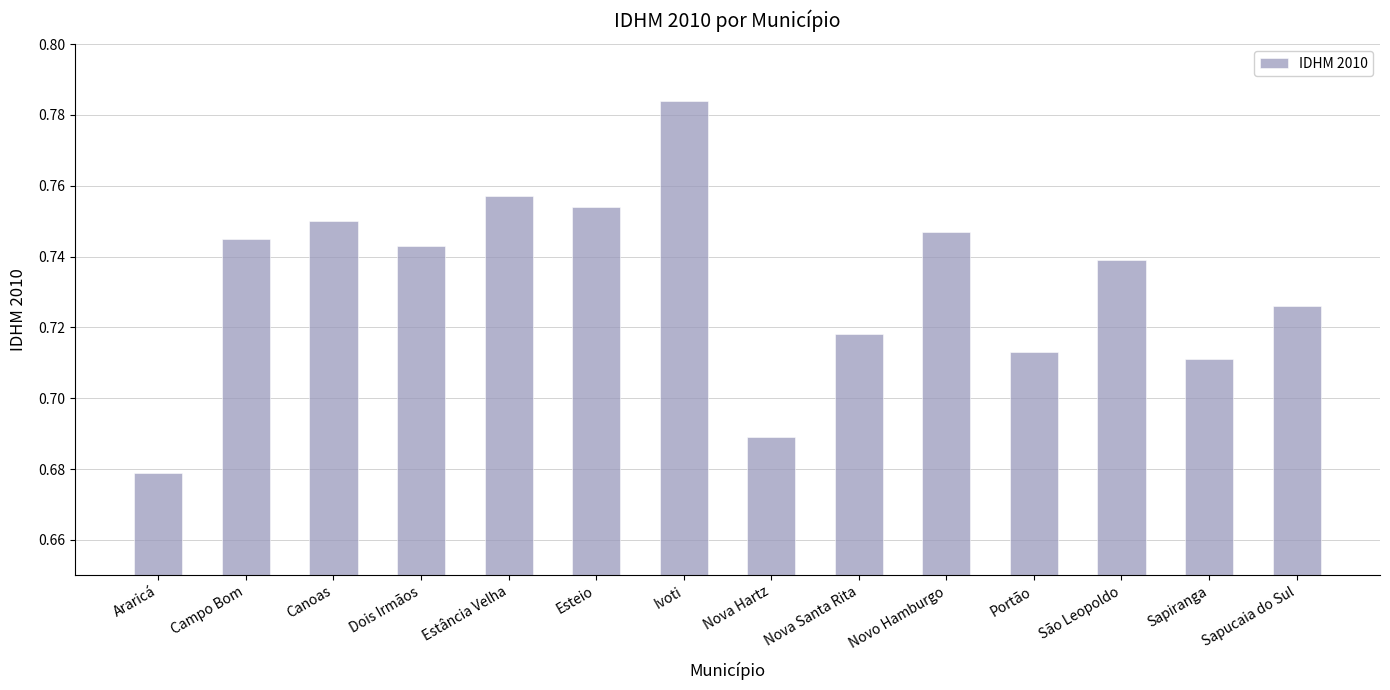

List the labels in order of value, largest first.

Ivoti, Estância Velha, Esteio, Canoas, Novo Hamburgo, Campo Bom, Dois Irmãos, São Leopoldo, Sapucaia do Sul, Nova Santa Rita, Portão, Sapiranga, Nova Hartz, Araricá